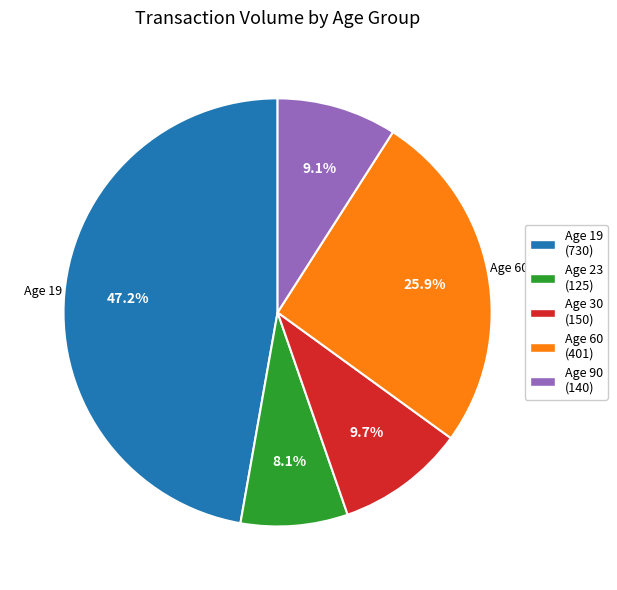

To the nearest percent, what is the difference between the largest and smallest slice percentages?

39%